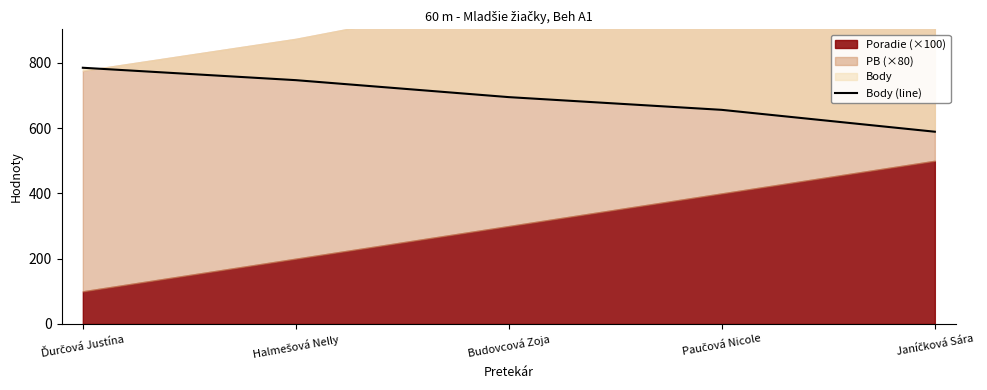

What is the label of the 2nd point from the left?

Halmešová Nelly